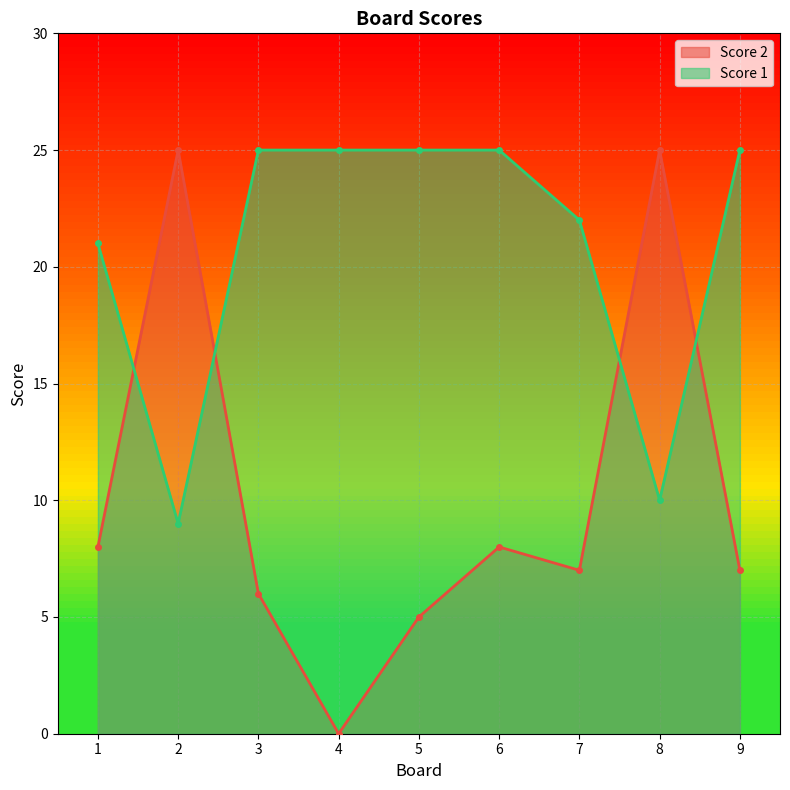

At 6, list the series in order from smallest to largest.

Score 2, Score 1